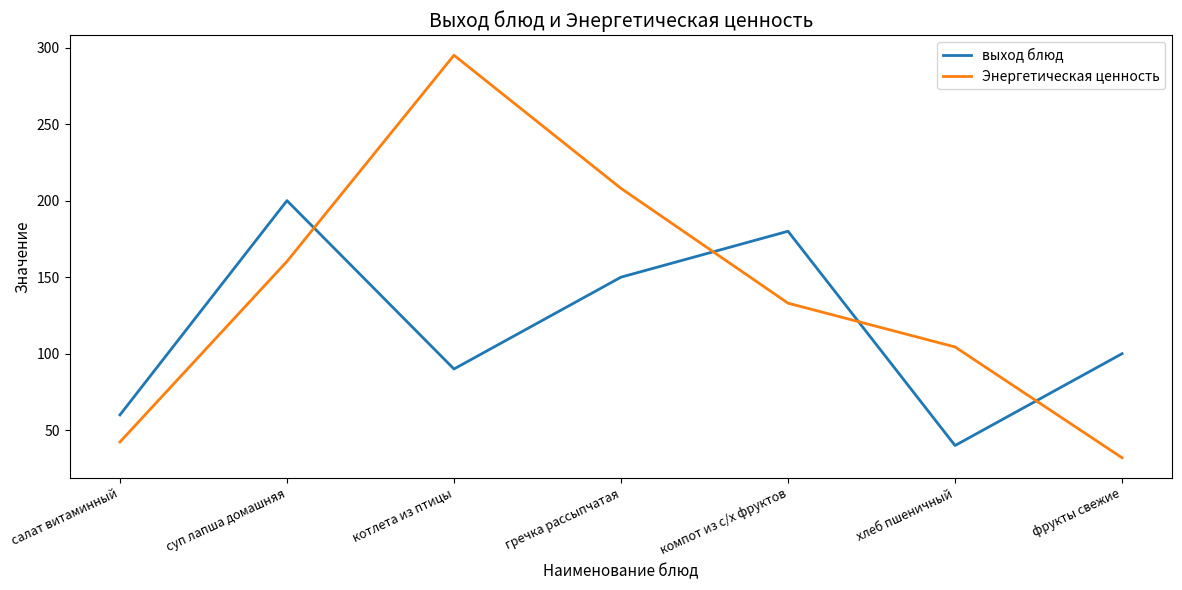

Between компот из с/х фруктов and хлеб пшеничный, which series saw the biggest shift?

выход блюд